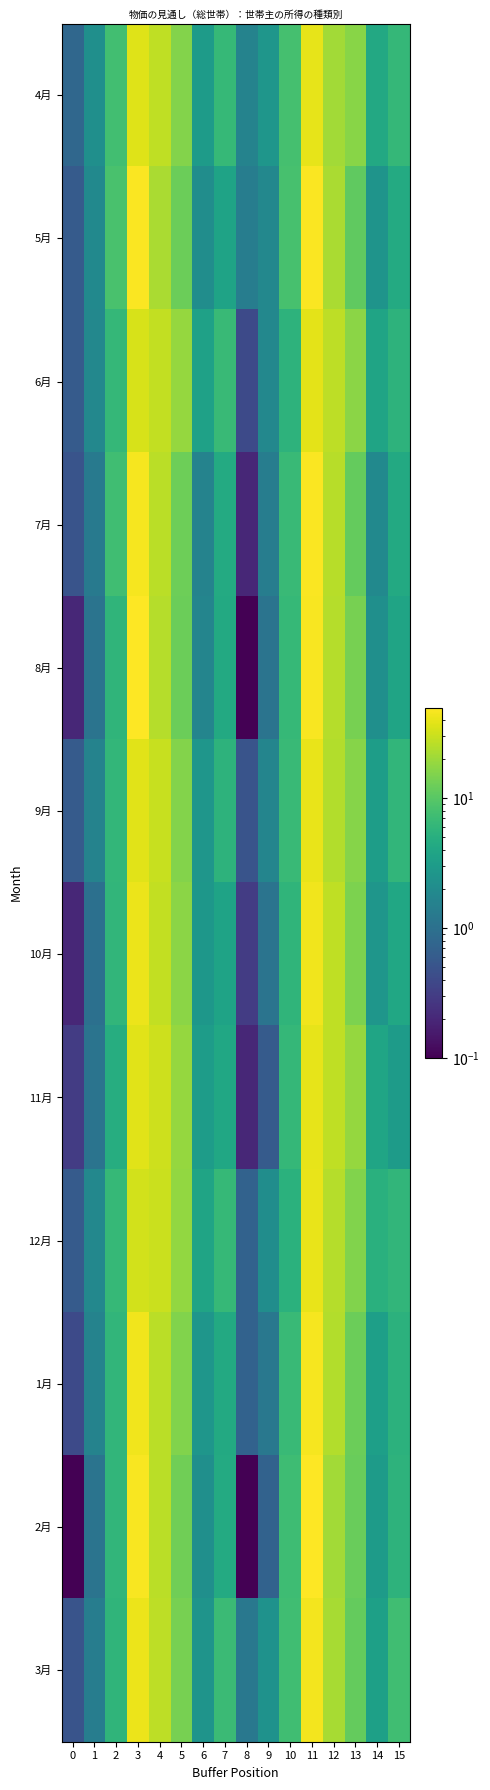

How many distinct data groups are displayed?

12